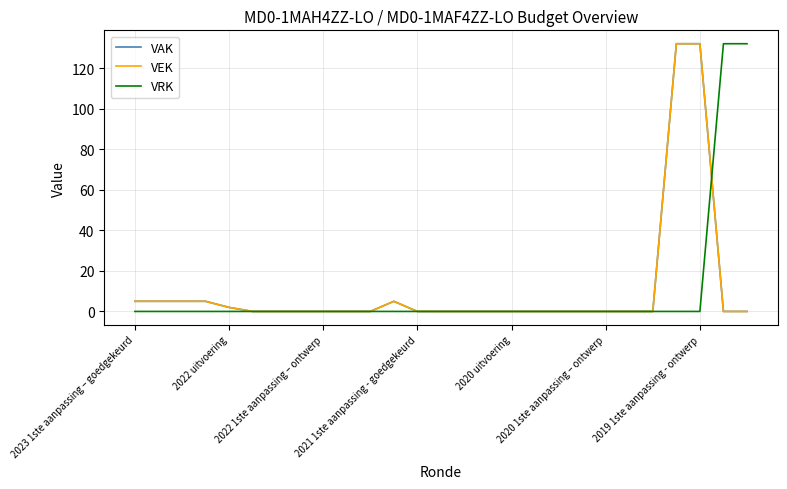

List the series in order of their peak value, lowest first.

VAK, VEK, VRK